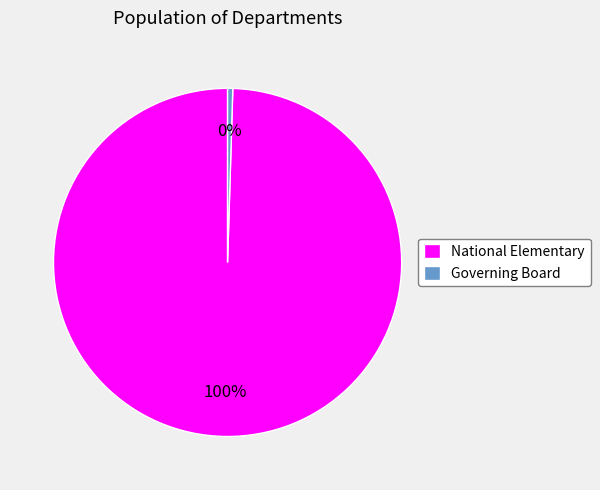

Is the sum of Governing Board and National Elementary greater than half?

Yes